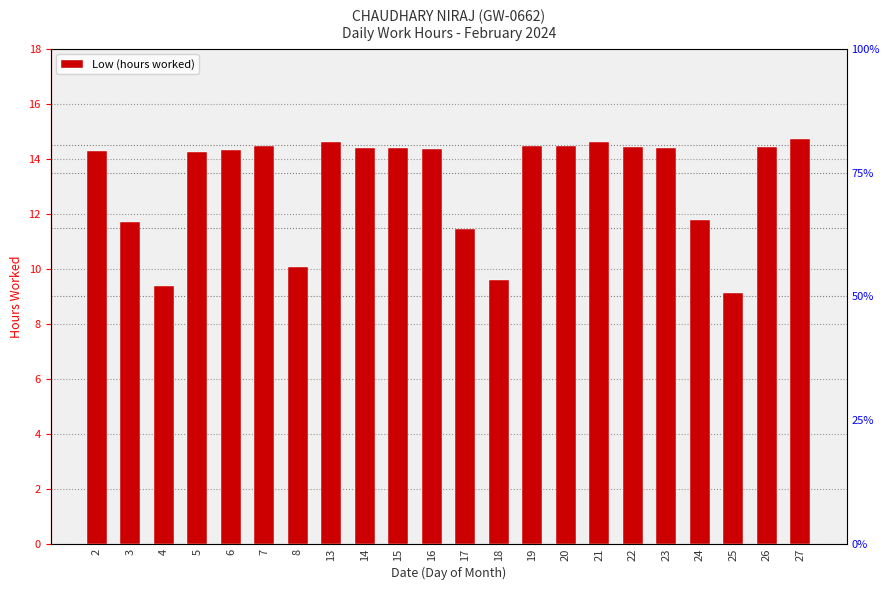

Reading left to right, extract all data points from this chart.

14.3	11.7	9.4	14.3	14.3	14.5	10.1	14.6	14.4	14.4	14.4	11.4	9.6	14.5	14.5	14.6	14.4	14.4	11.8	9.1	14.4	14.7